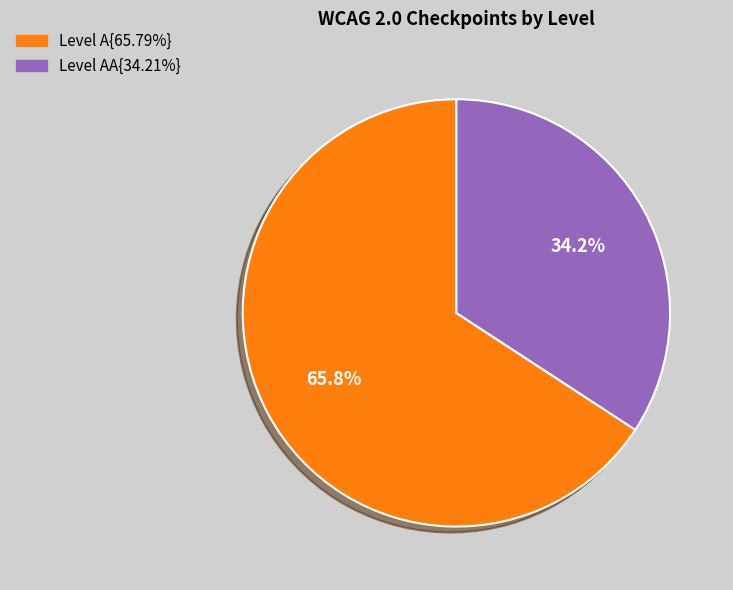

Does any single category account for the majority?

Yes